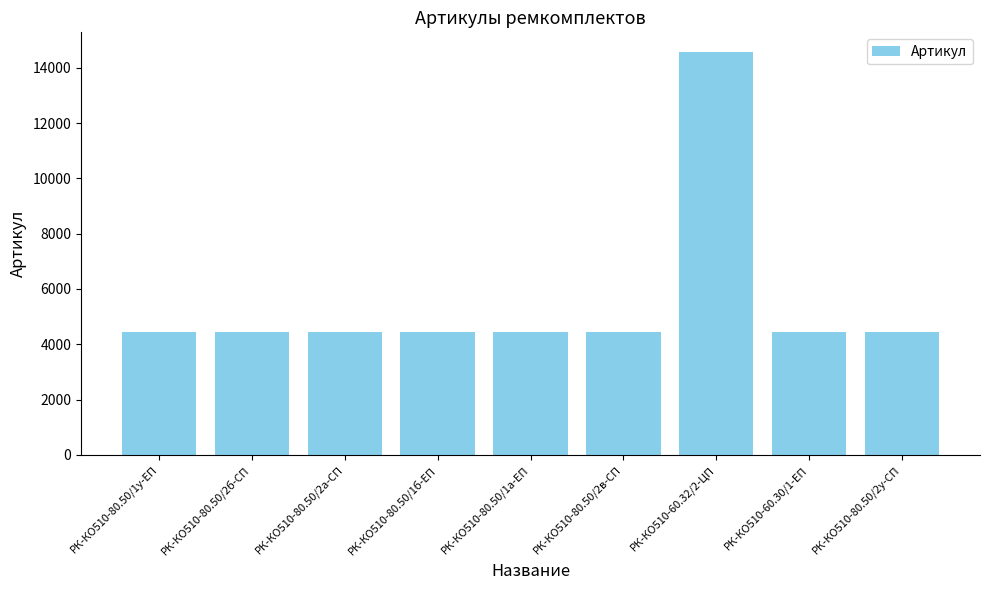

What is the label of the 2nd bar from the left?

РК-КО510-80.50/2б-СП